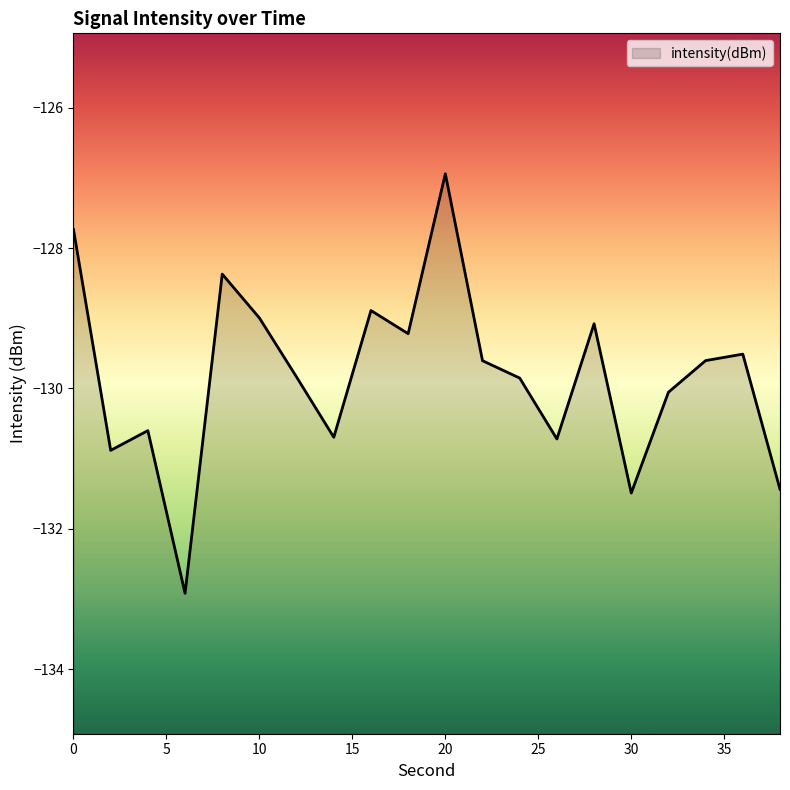

What is the minimum value shown in the chart?

-132.9